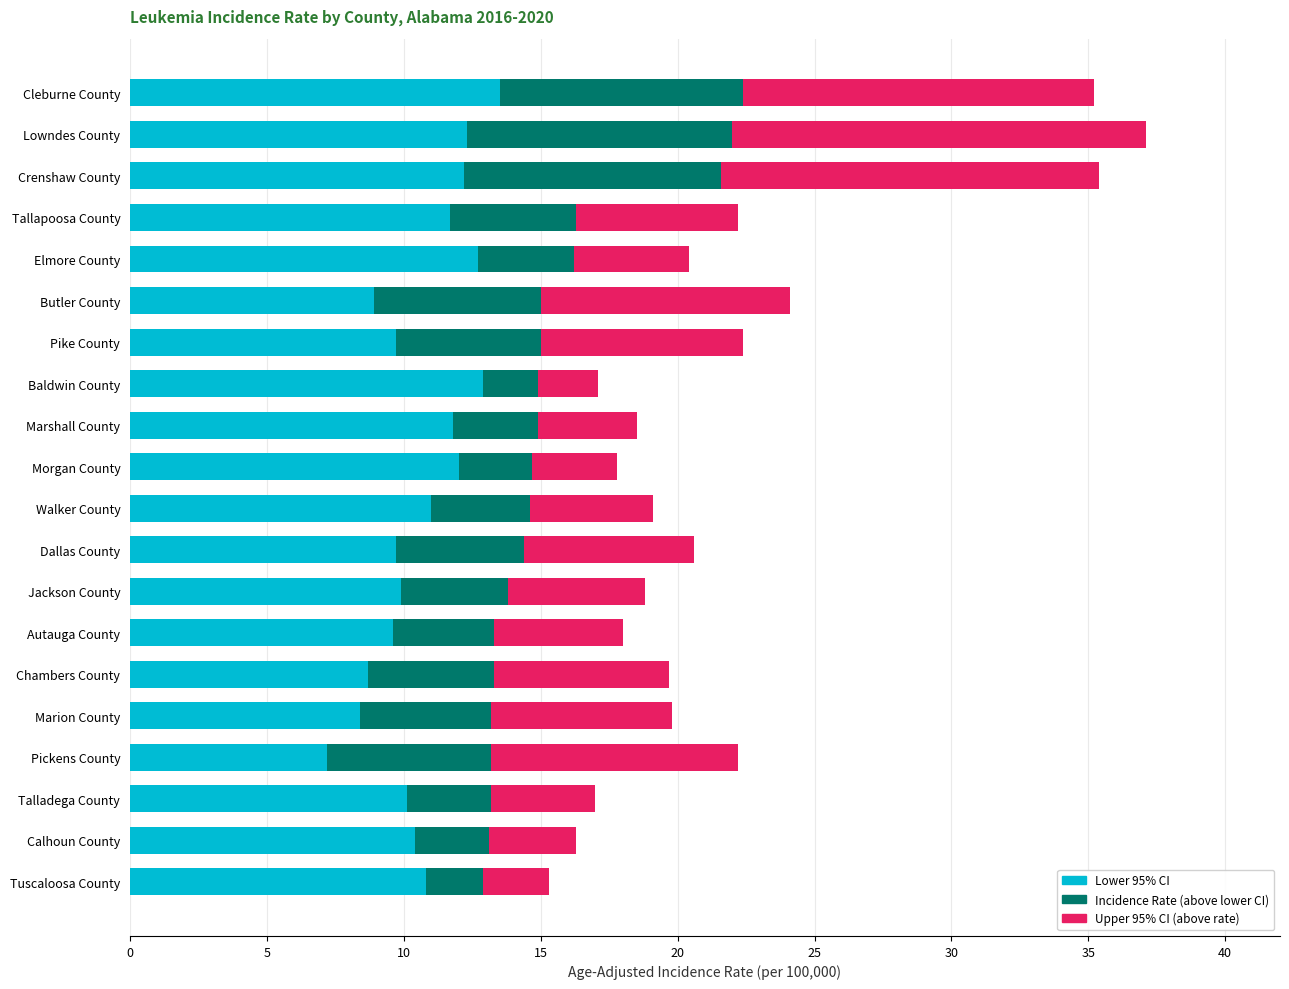

What is the total value across all series at Jackson County?

18.8